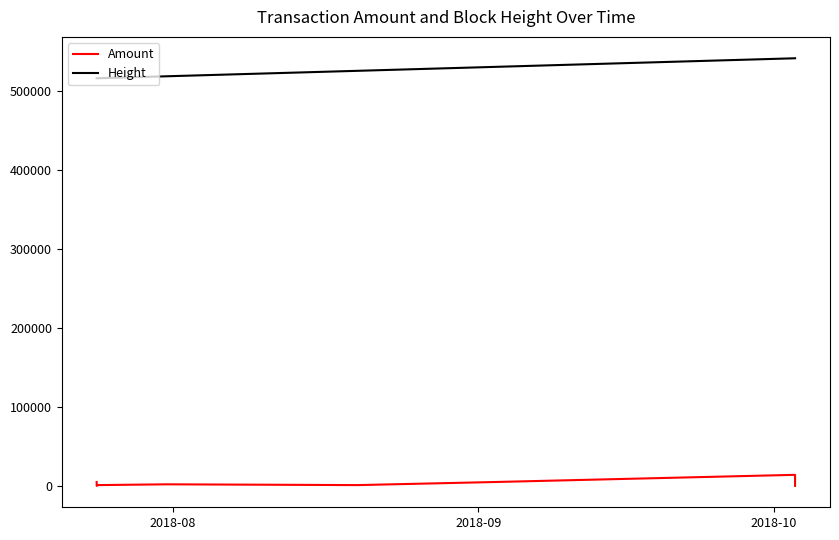

What is the maximum value shown in the chart?

540820